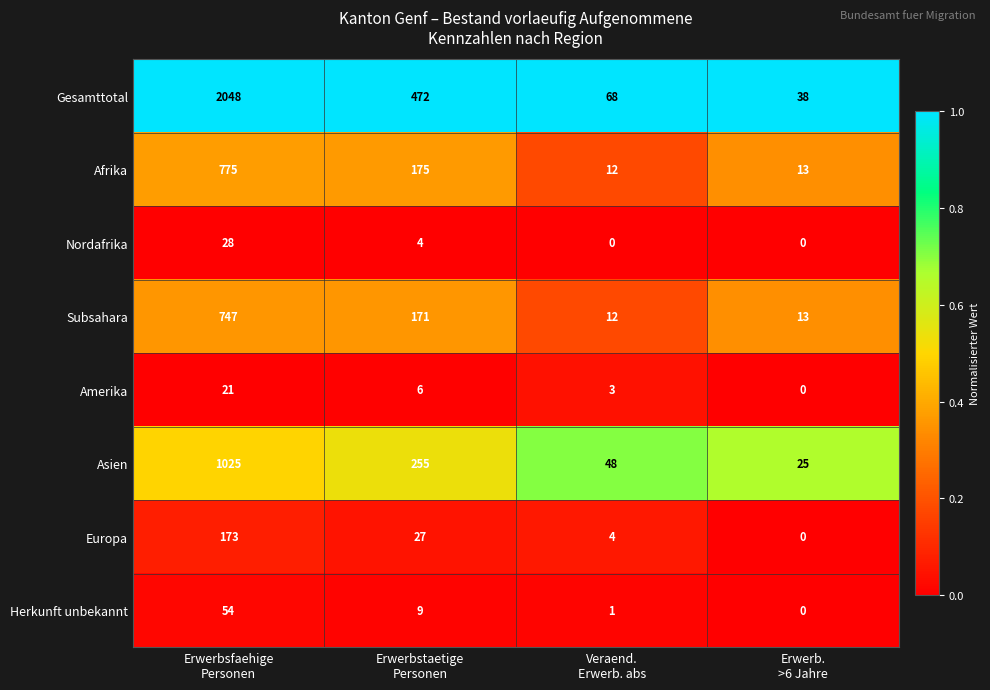

List the series in order of their peak value, highest first.

Gesamttotal, Asien, Afrika, Subsahara, Europa, Herkunft unbekannt, Nordafrika, Amerika